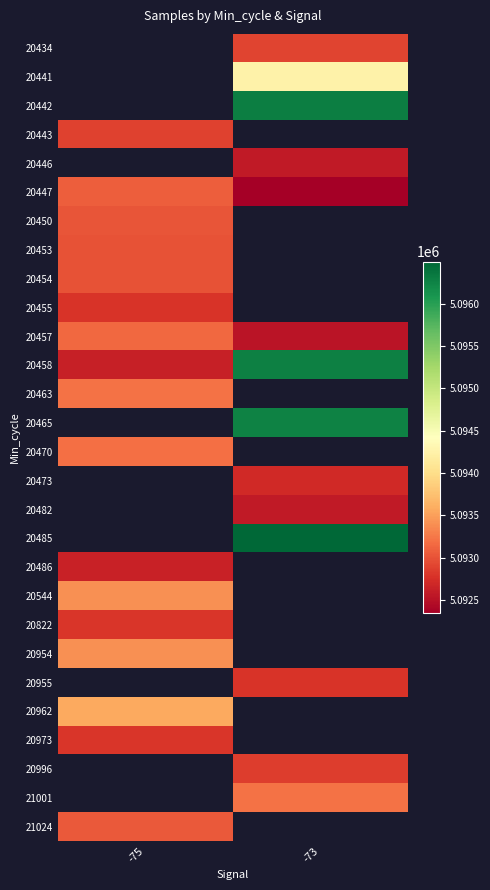

The 20470 series shows 5093199.0 at -75. True or false?

True